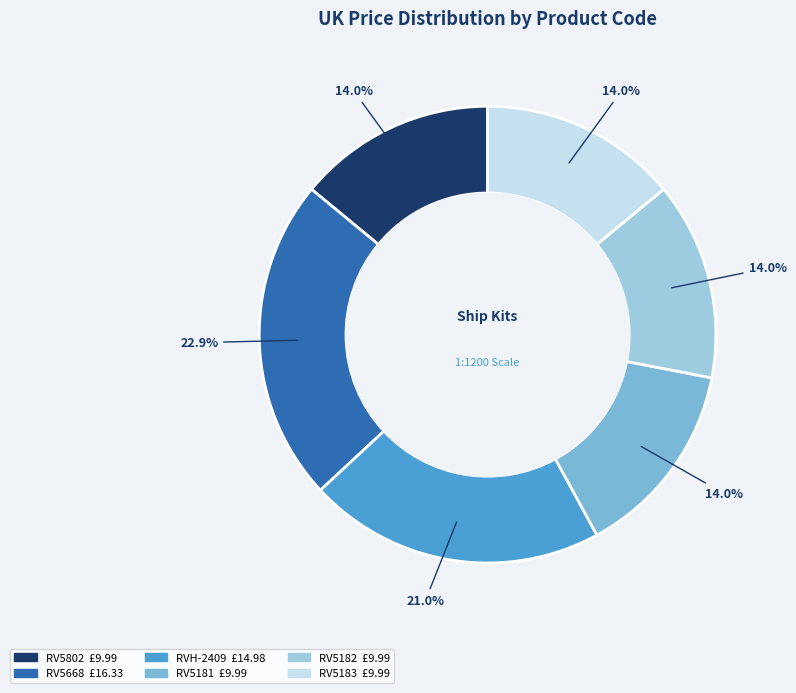

What is the largest slice in the pie chart?

RV5668